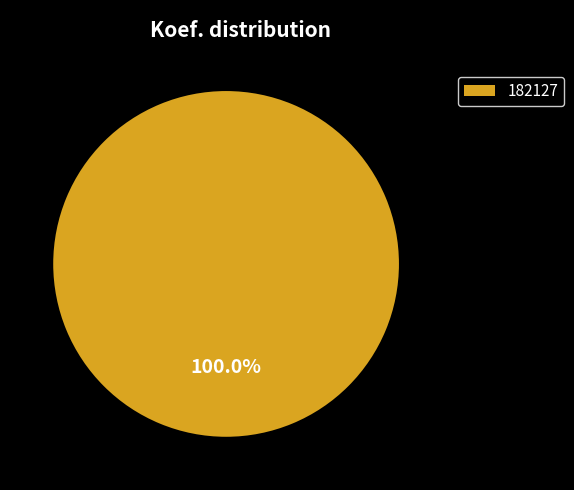

Is 182127 the majority of the pie?

Yes